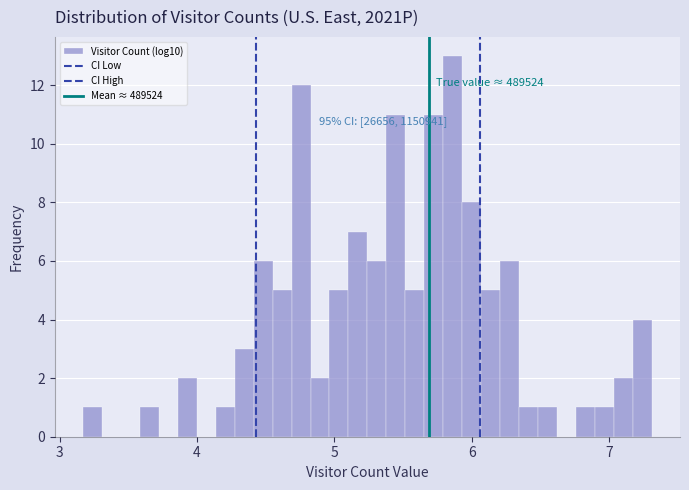

Around what value on the x-axis is the tallest bar? Give the approximate position of its centre, as read against the axis.

5.9